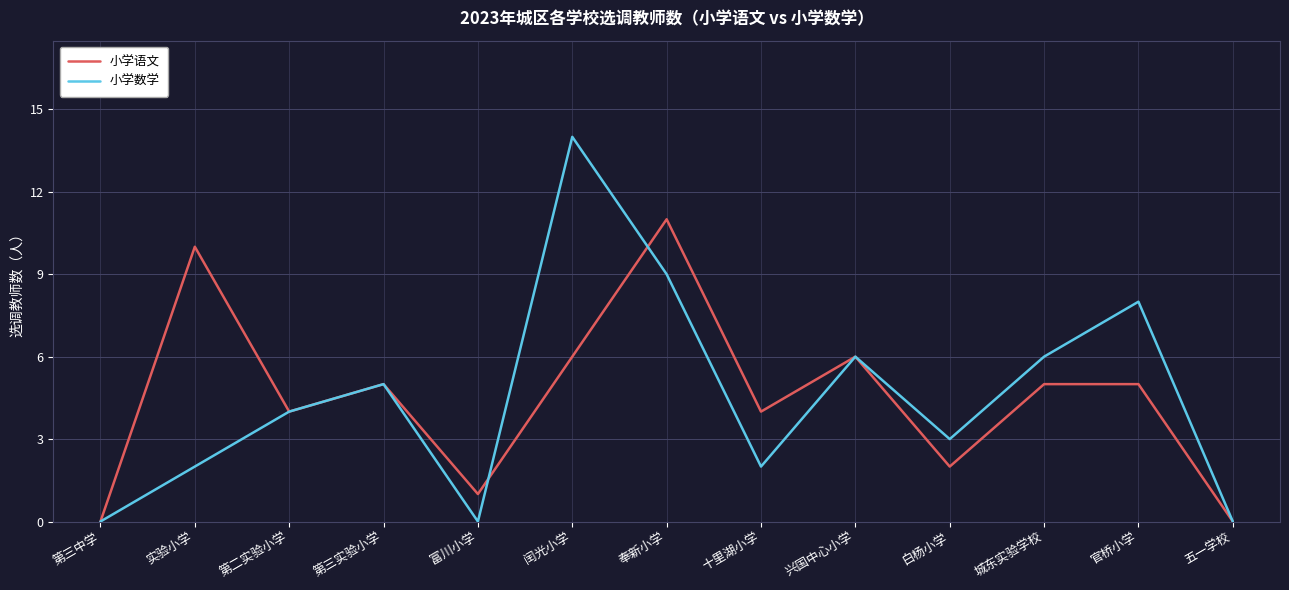

True or false: 小学语文 has a value of 6 at 兴国中心小学.

True